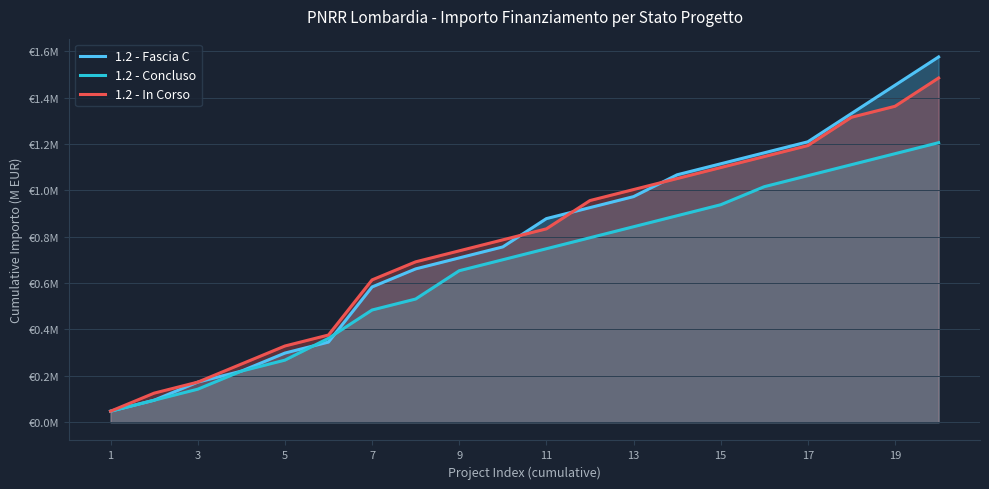

How many times do 1.2 - Fascia C and 1.2 - Concluso cross each other?

2